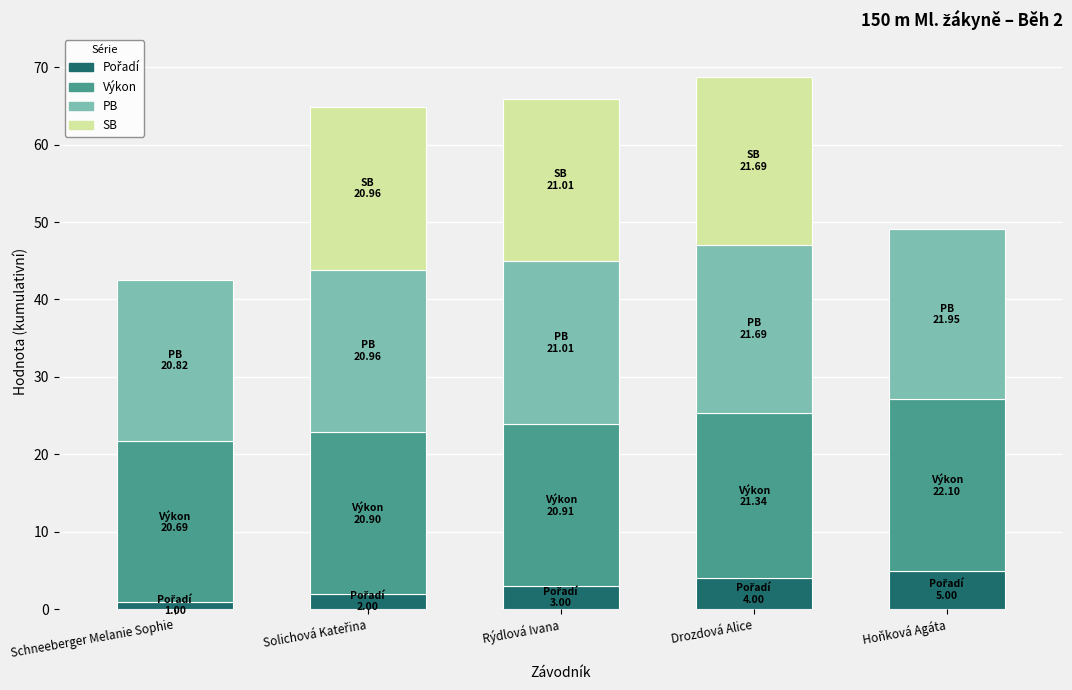

What is the total value across all series at Rýdlová Ivana?

65.9